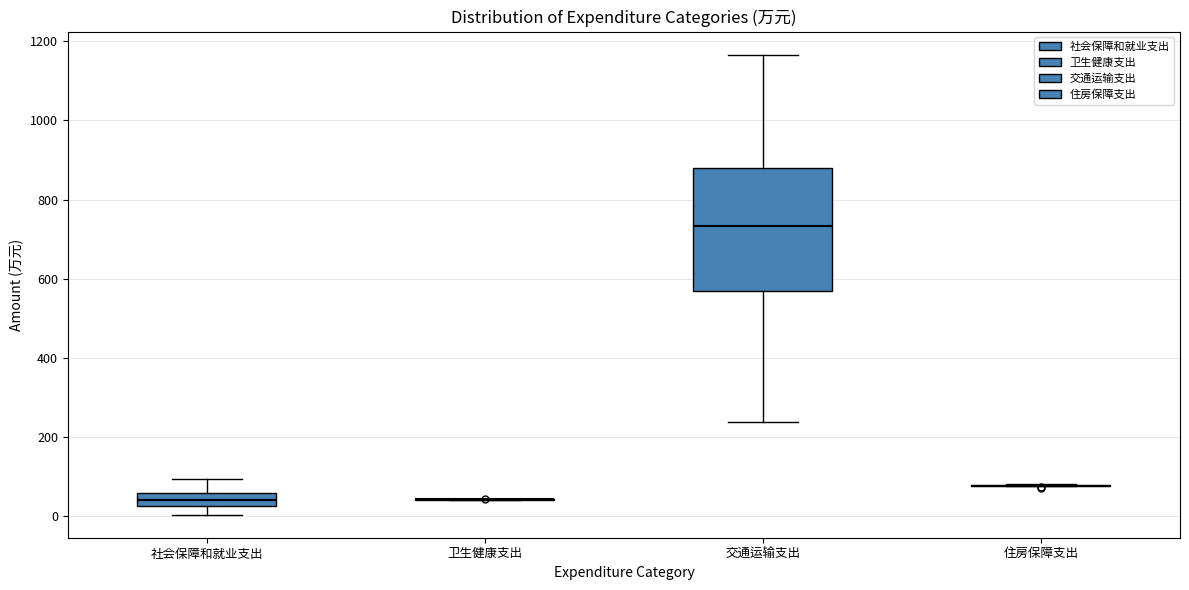

Which box is the tallest, from its lower edge to its upper edge?

交通运输支出